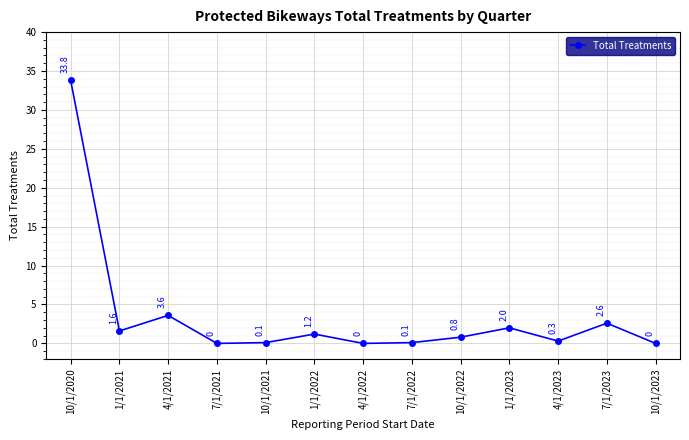

Reading left to right, extract all data points from this chart.

10/1/2020=33.8	1/1/2021=1.6	4/1/2021=3.6	7/1/2021=0.0	10/1/2021=0.1	1/1/2022=1.2	4/1/2022=0.0	7/1/2022=0.1	10/1/2022=0.8	1/1/2023=2.0	4/1/2023=0.3	7/1/2023=2.6	10/1/2023=0.0